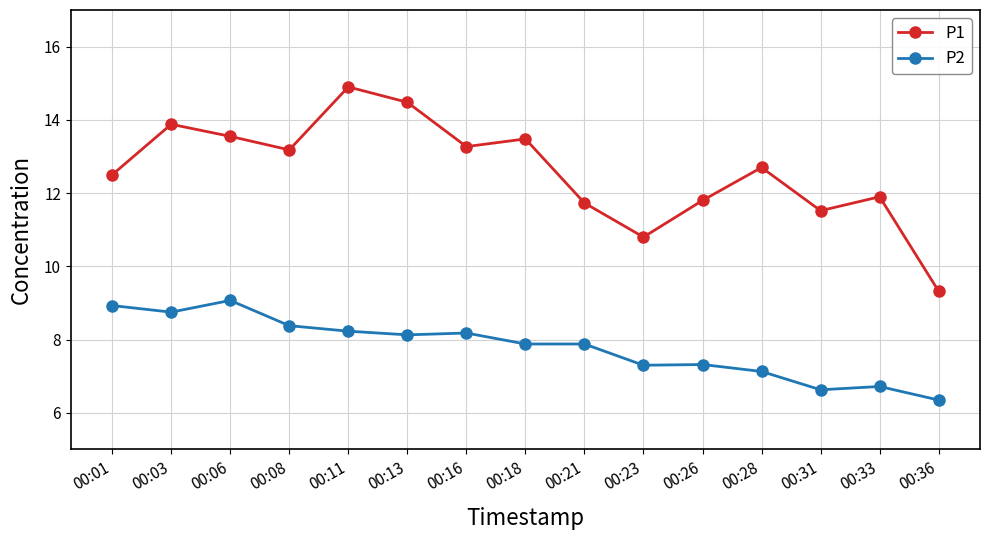

At which label does P2 first exceed 7?

00:01